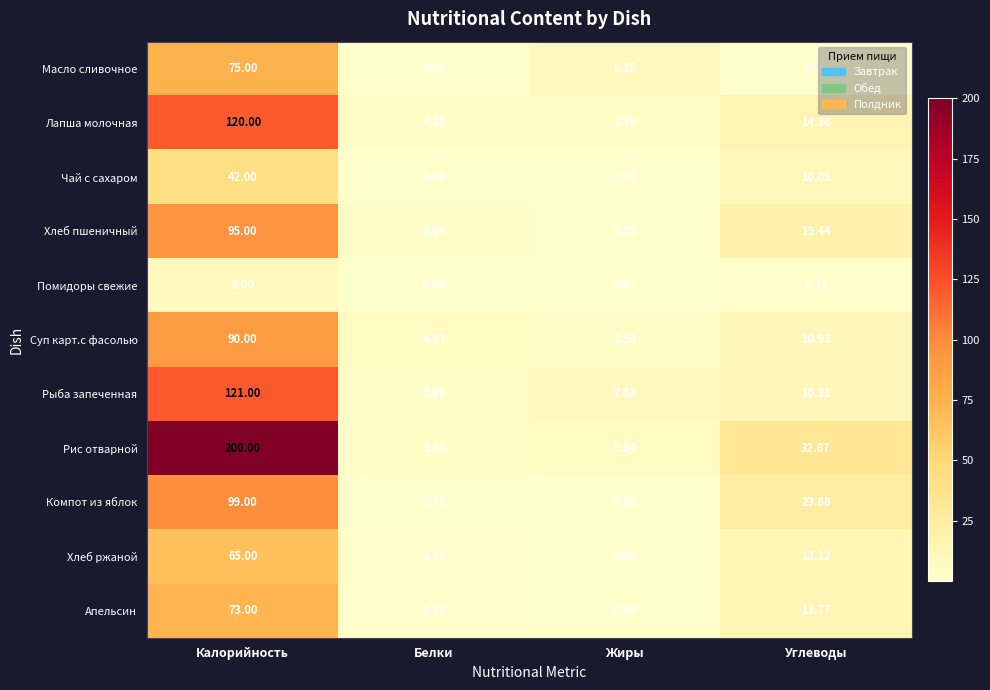

How many data points in Помидоры свежие are less than 1?

2